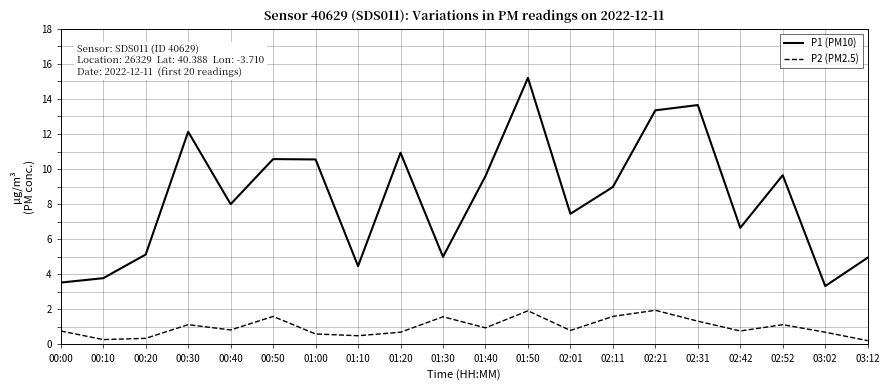

What is the difference between the second highest and second lowest values in the P1 (PM10) series?

10.1